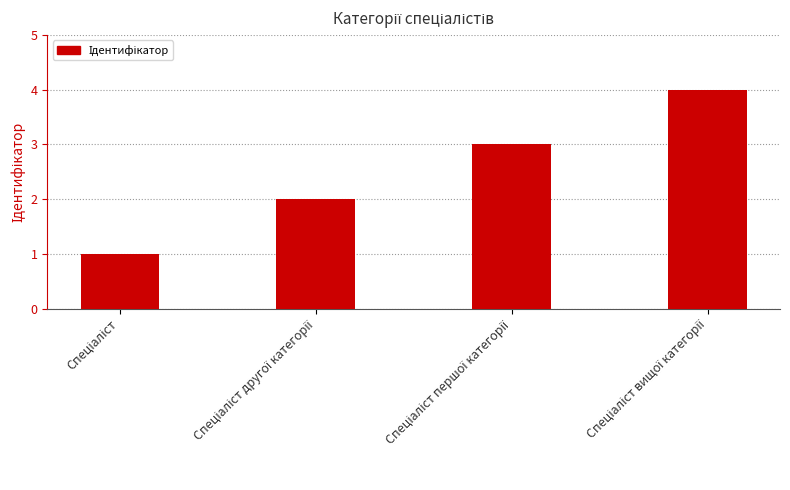

What is the sum of all values?

10